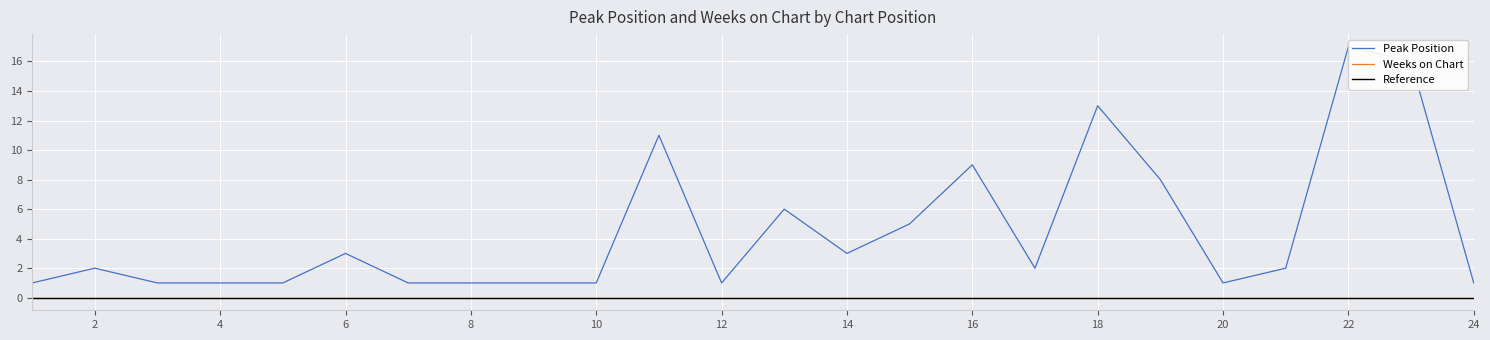

List the series in order of their peak value, highest first.

Peak Position, Weeks on Chart, Reference